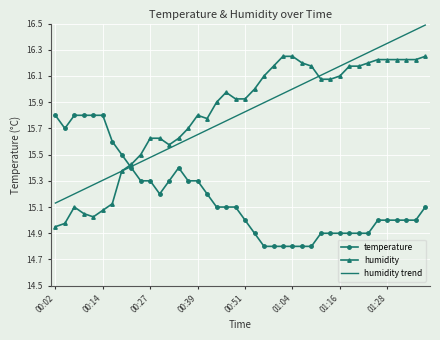

List the series in order of their peak value, highest first.

humidity trend, humidity, temperature